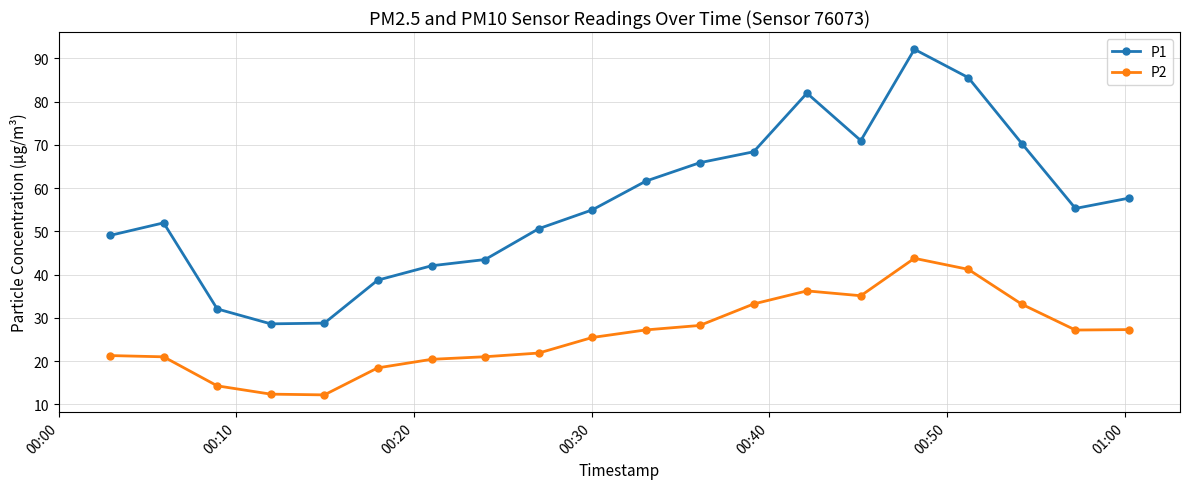

True or false: P1 and P2 cross at least once.

False